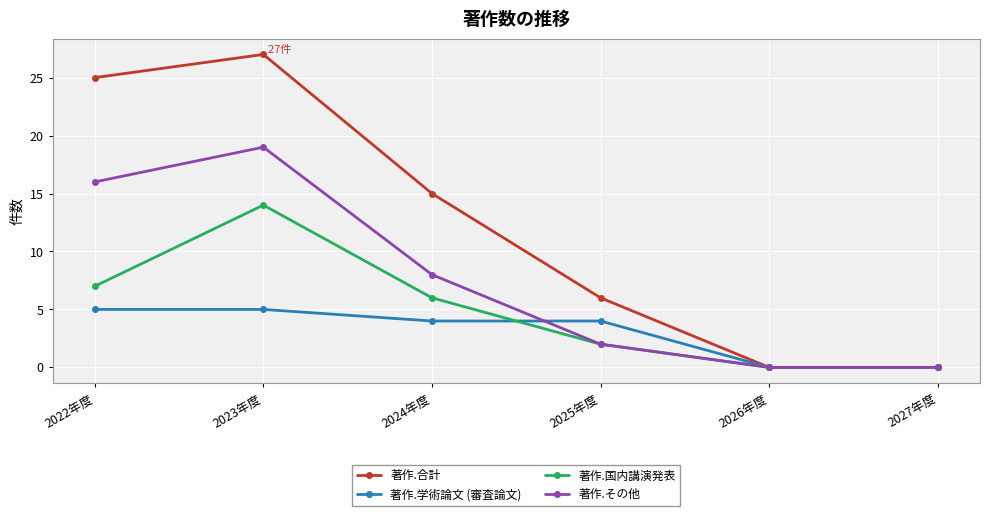

Reading right to left, extract all data points from this chart.

著作.合計: 0	0	6	15	27	25
著作.学術論文 (審査論文): 0	0	4	4	5	5
著作.国内講演発表: 0	0	2	6	14	7
著作.その他: 0	0	2	8	19	16